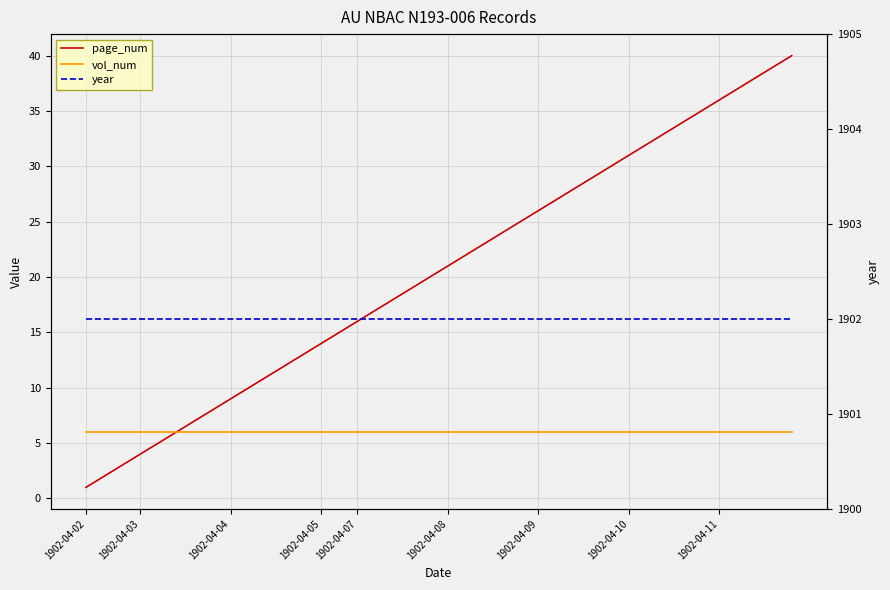

What is the minimum value for vol_num?

6